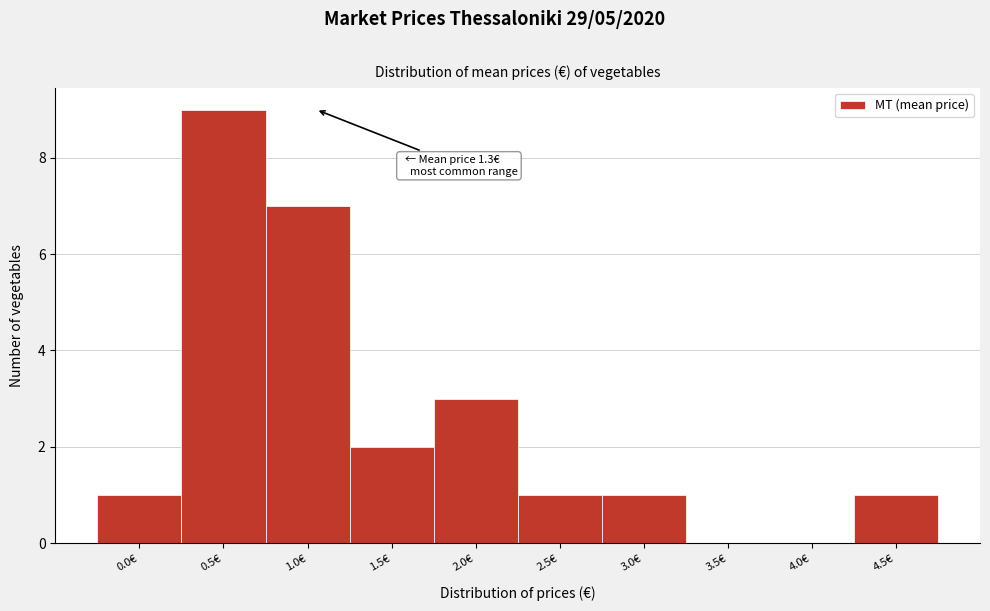

Reading left to right, transcribe all the data shown in this chart.

0.0€=1	0.5€=9	1.0€=7	1.5€=2	2.0€=3	2.5€=1	3.0€=1	3.5€=0	4.0€=0	4.5€=1